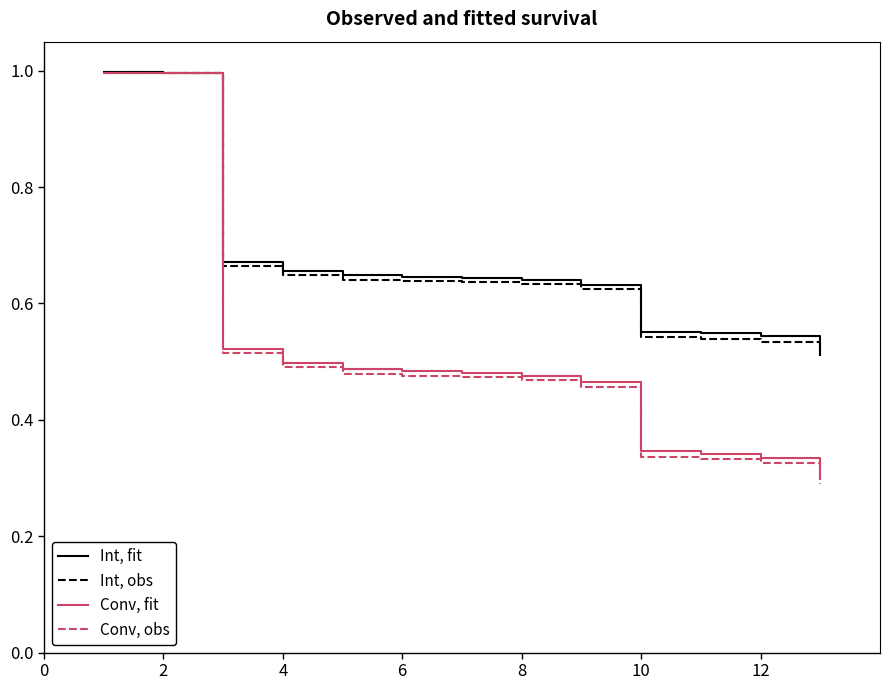

Rank the series by their maximum value, from lowest to highest.

Conv, obs, Conv, fit, Int, obs, Int, fit